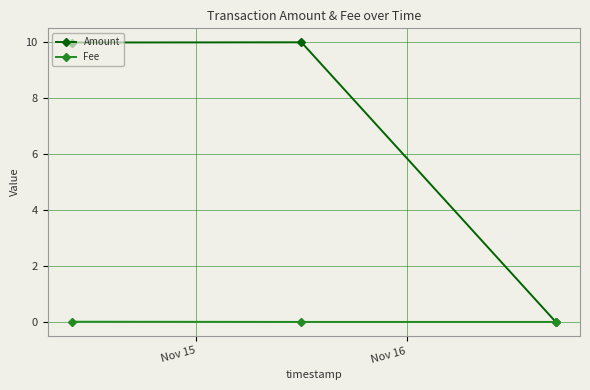

What is the maximum value shown in the chart?

10.0